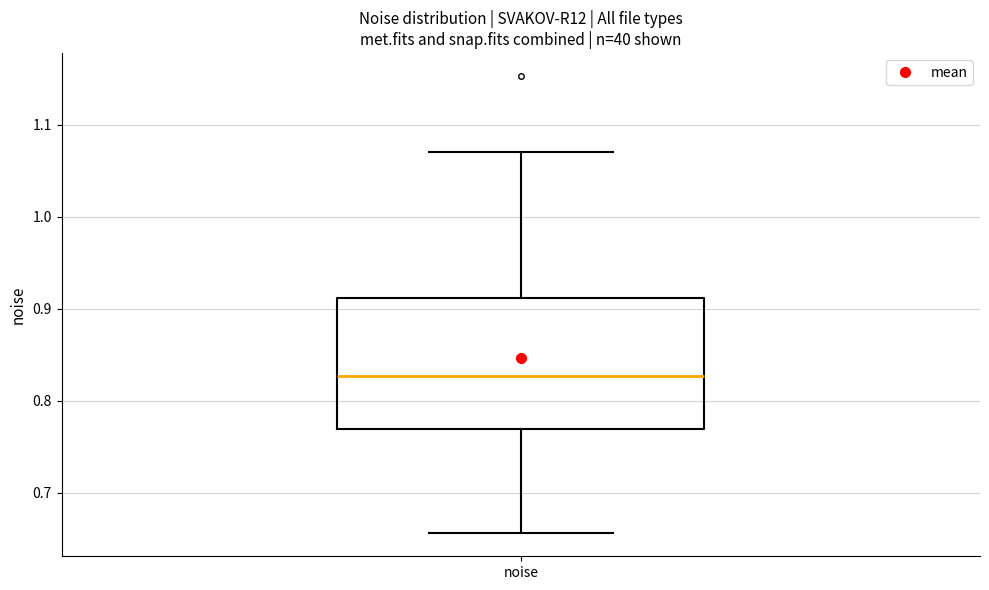

Transcribe this box plot: give where the median line is, the range the box spans, and where the two whiskers end, as read against the y-axis. The values are not printed on the chart, so give them approximately, as read against the axis.

median 0.83, box 0.77 to 0.91, whiskers 0.66 to 1.07